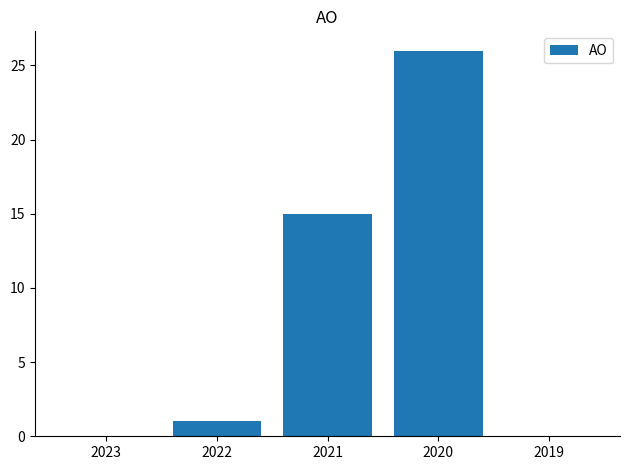

What is the maximum value shown in the chart?

26